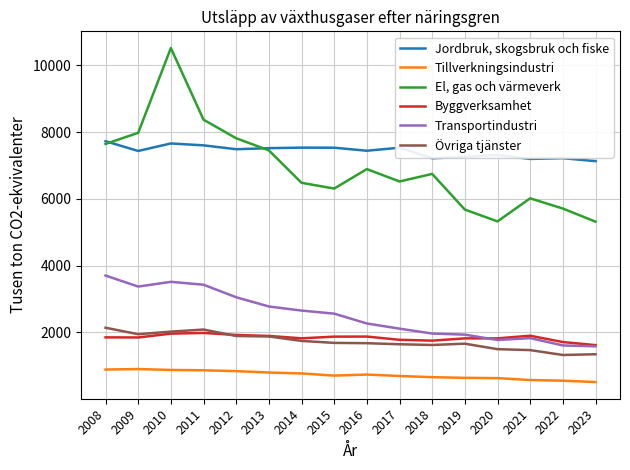

True or false: Byggverksamhet and Tillverkningsindustri cross at least once.

False